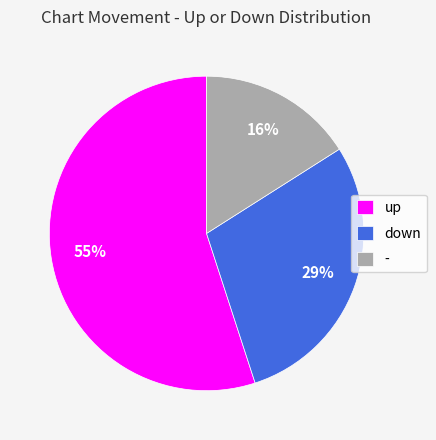

How many slices are in this pie chart?

3